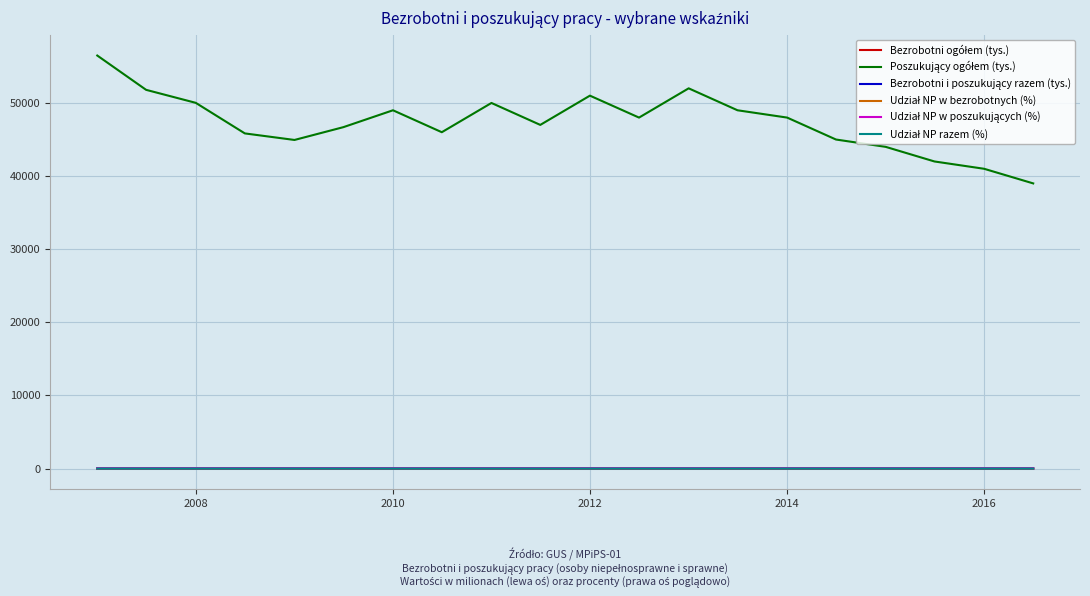

What is the smallest value displayed?

1.1